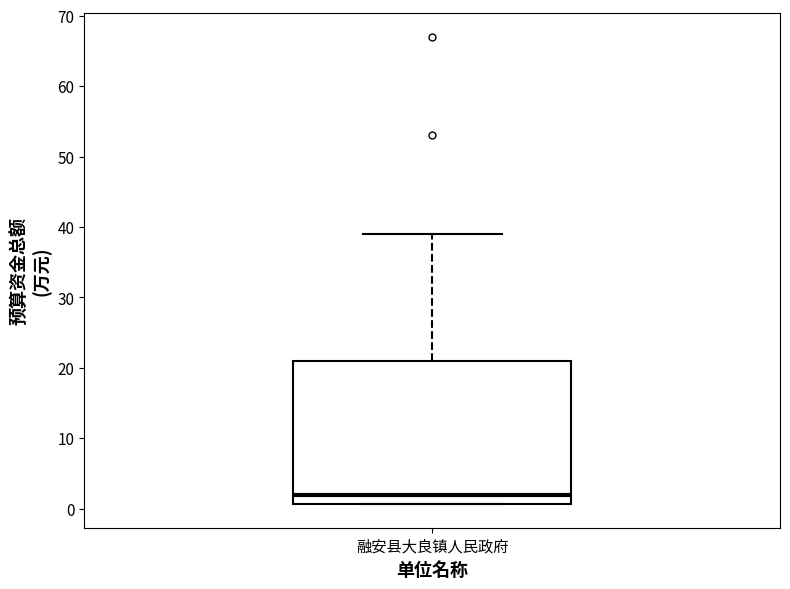

Where does the median line of the box for 融安县大良镇人民政府 sit on the y-axis? The values are not printed on the chart, so give them approximately, as read against the axis.

2